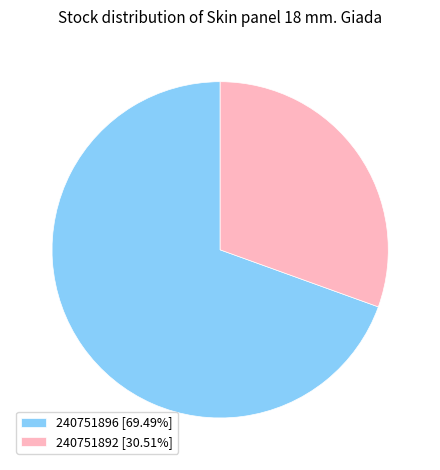

Approximately how many times larger is the value at 240751892 [30.51%] compared to 240751896 [69.49%]?

0.4